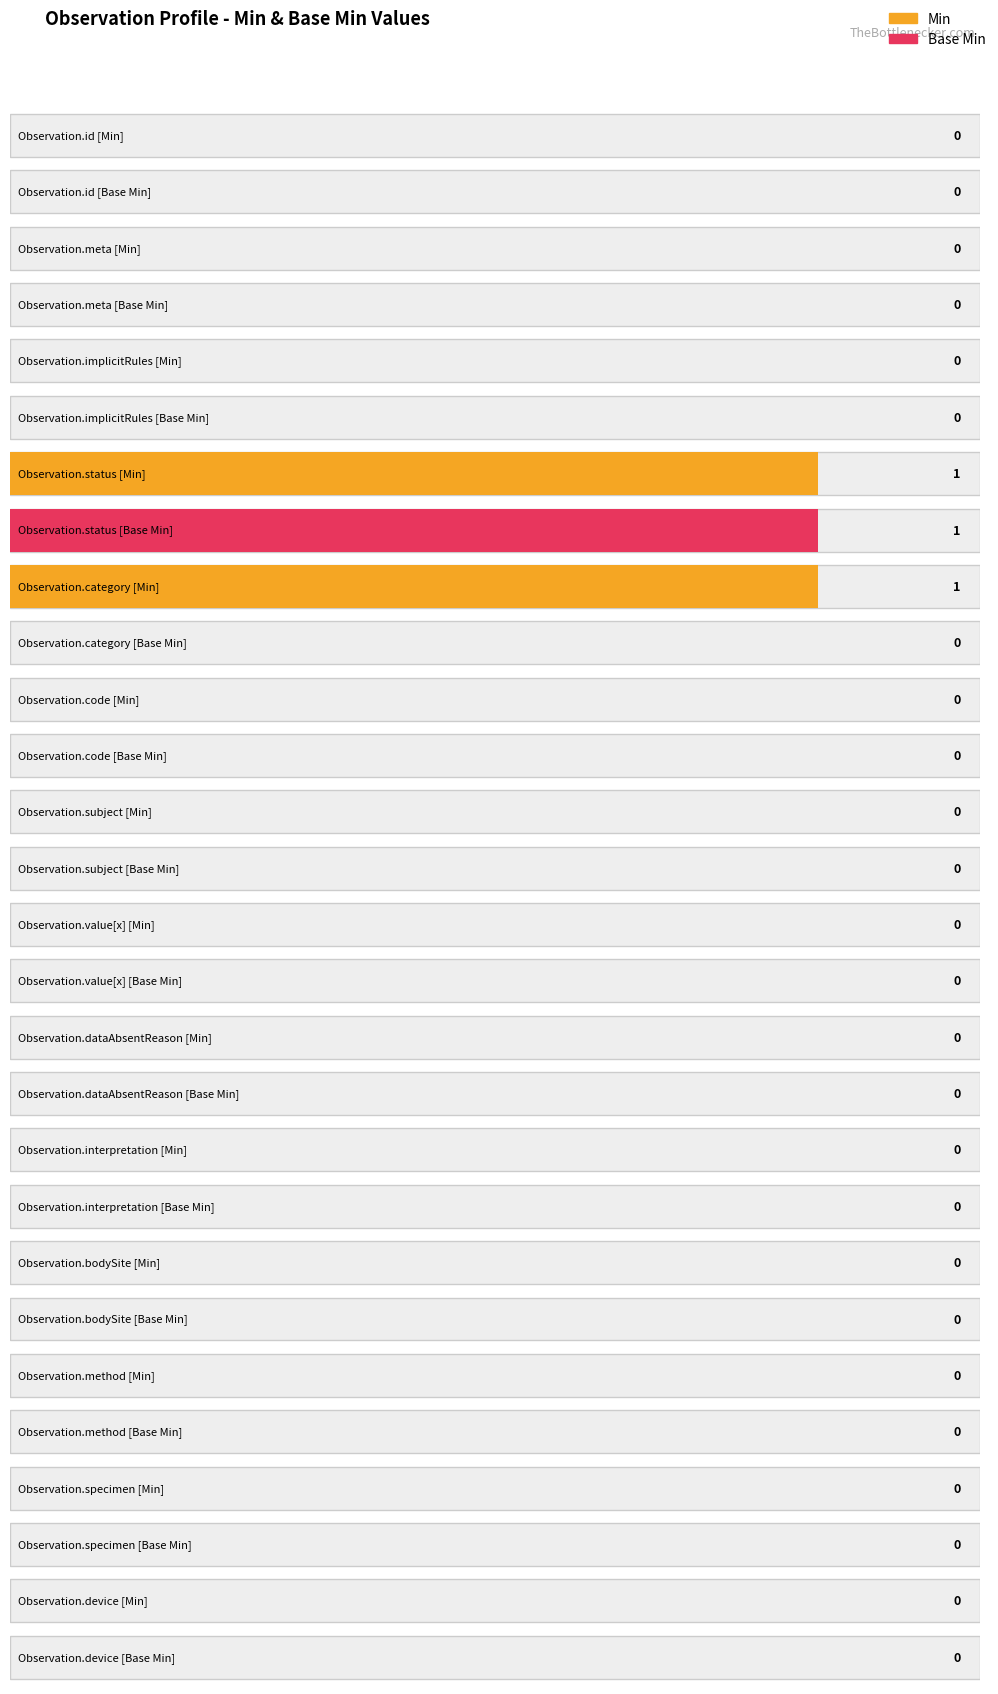

Which series has the largest range (max minus min)?

Min